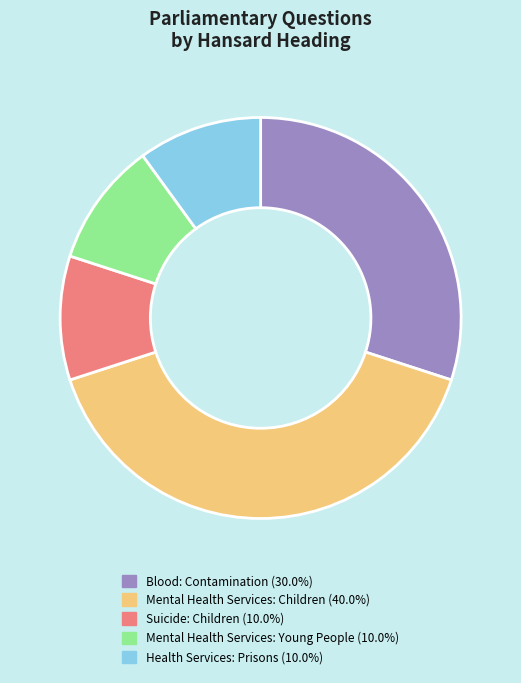

Is there any slice that represents more than half of the pie?

No